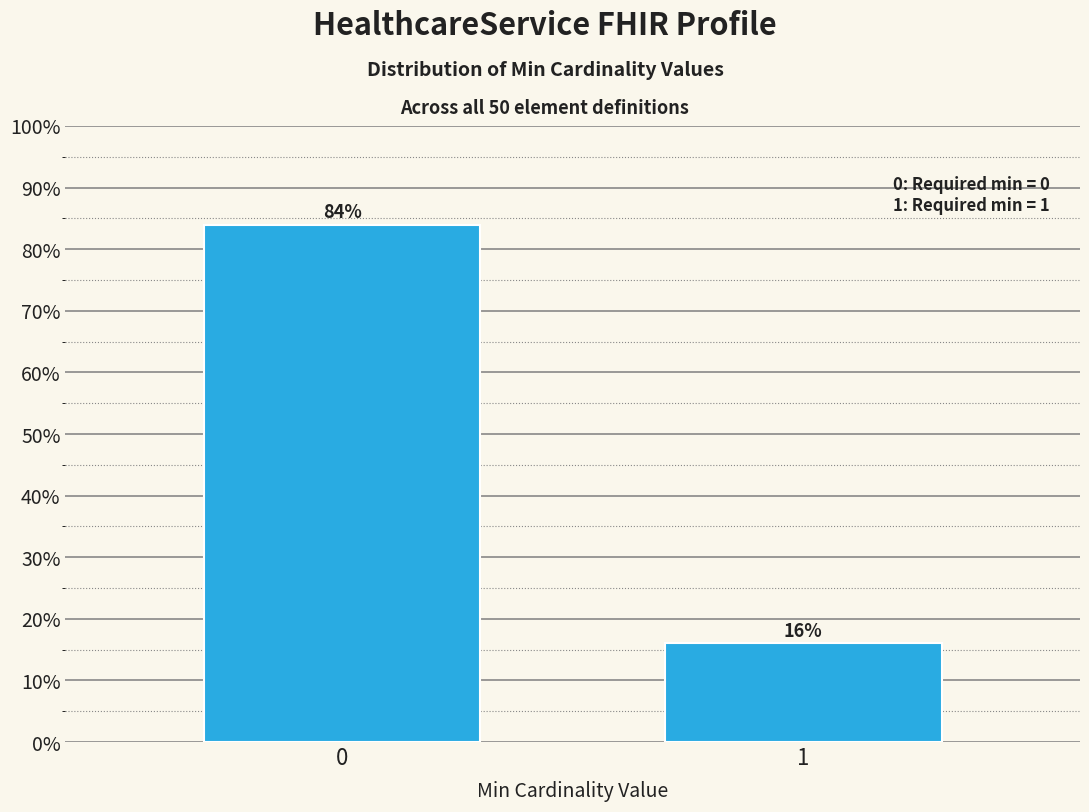

Reading left to right, list all the values displayed in this chart.

0=84	1=16